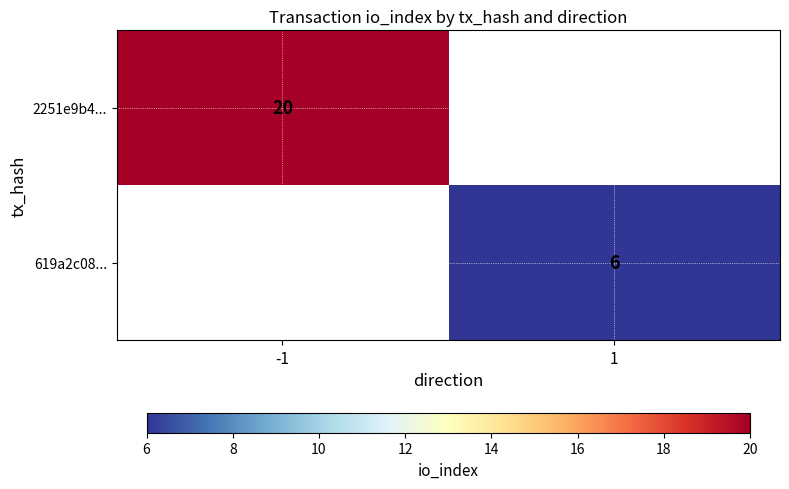

The value of 619a2c08... at 1 is 9. True or false?

False